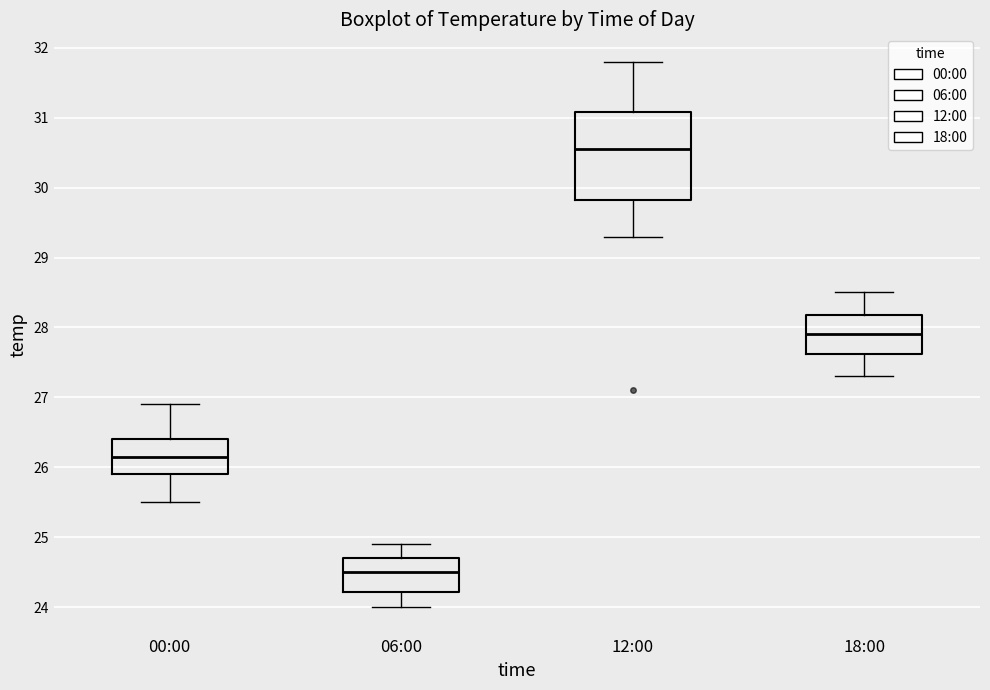

Which box's median line is the lowest?

06:00